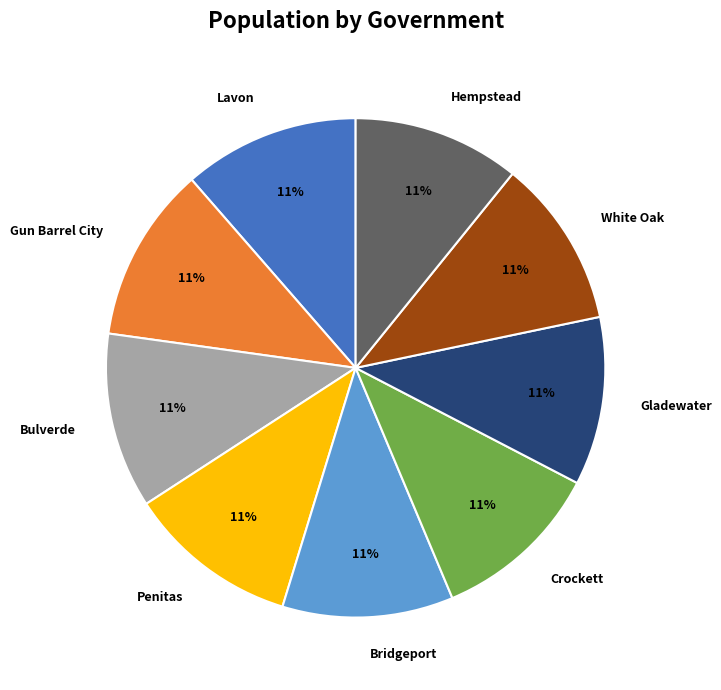

Is it true that Bulverde is 1% of the pie?

False